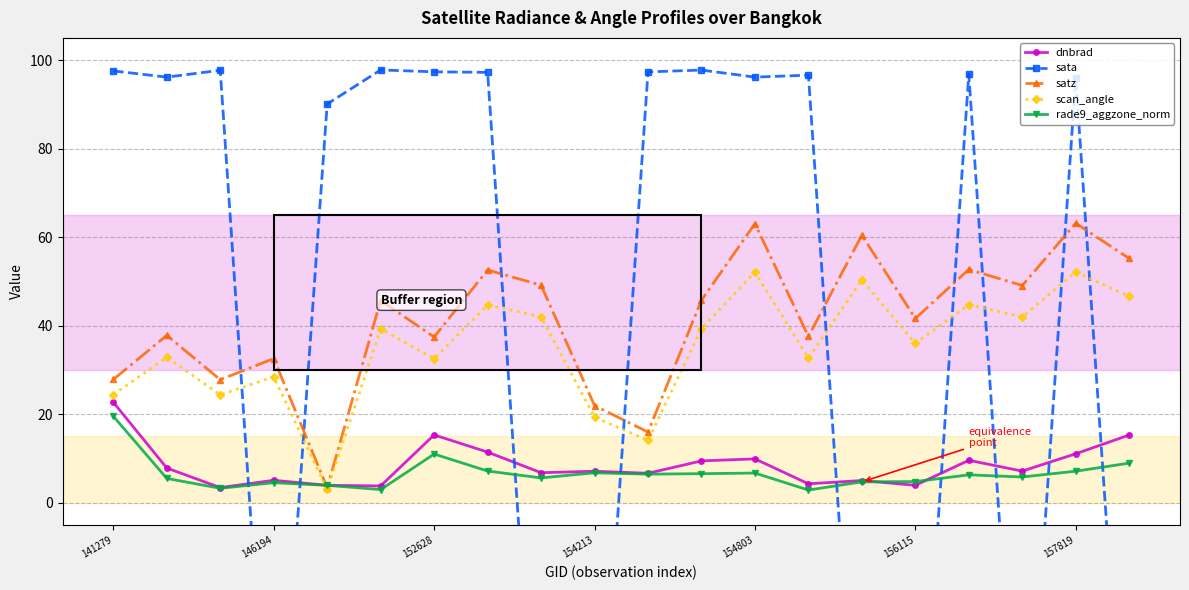

What are all the series names shown in the legend?

dnbrad, sata, satz, scan_angle, rade9_aggzone_norm